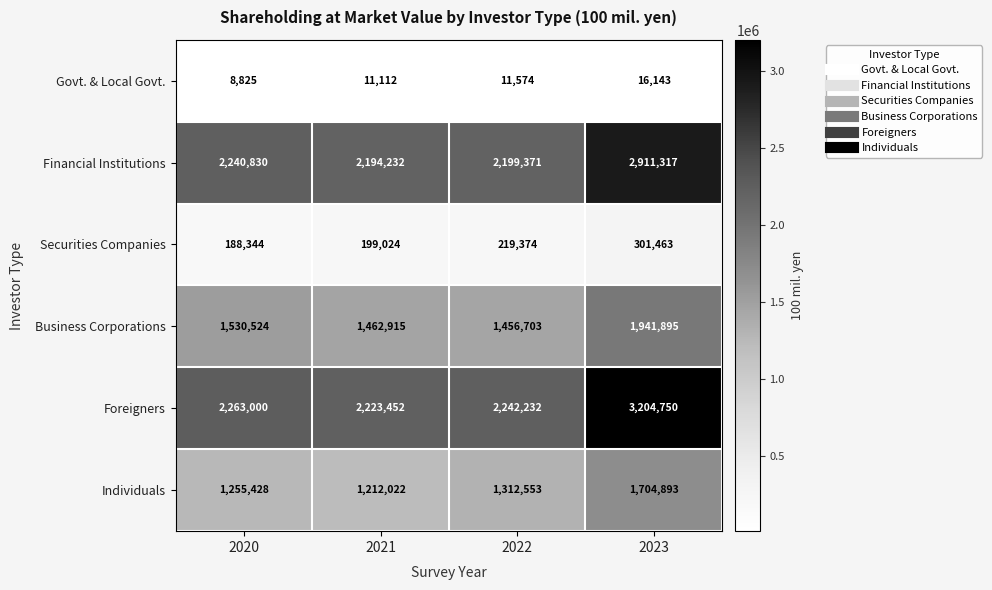

The value of Business Corporations at 2022 is 2326648. True or false?

False